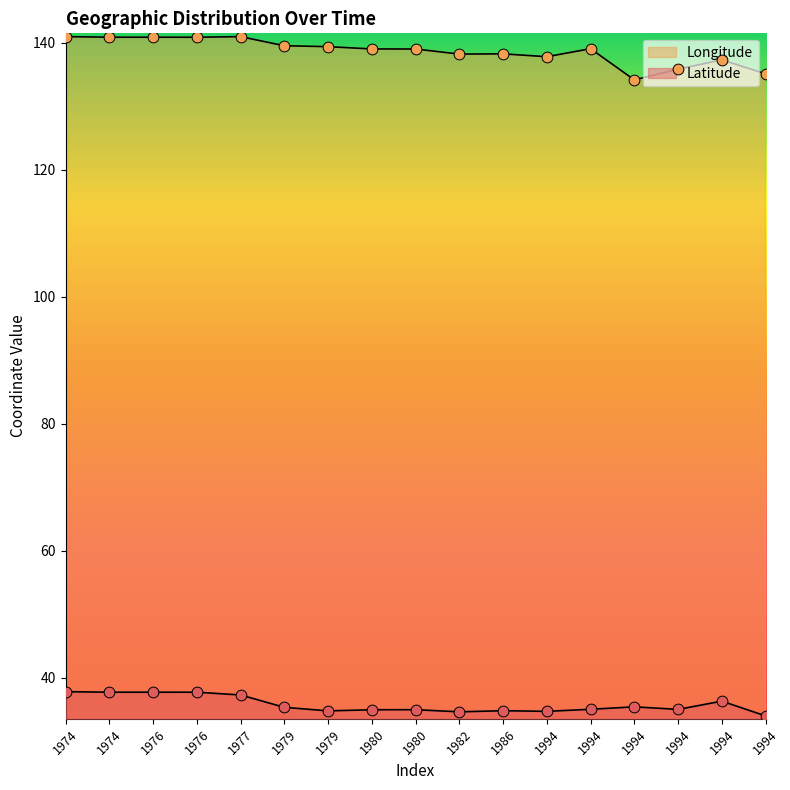

Which series reaches the minimum Y coordinate?

Latitude